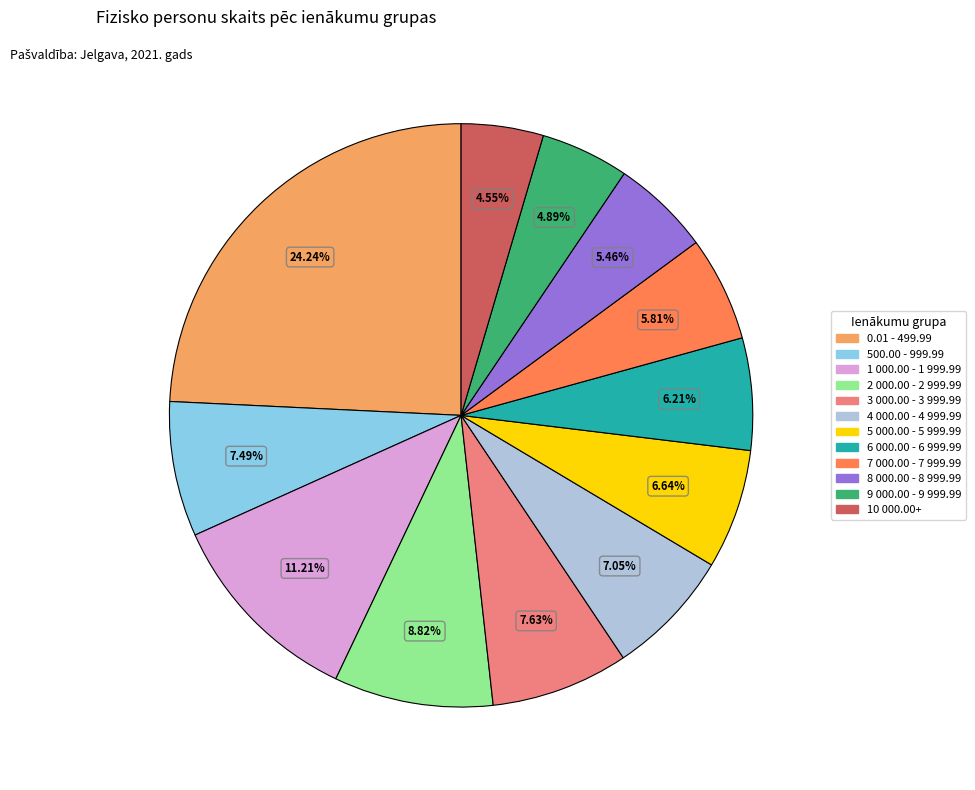

True or false: 7 000.00 - 7 999.99 accounts for 6% of the total.

True